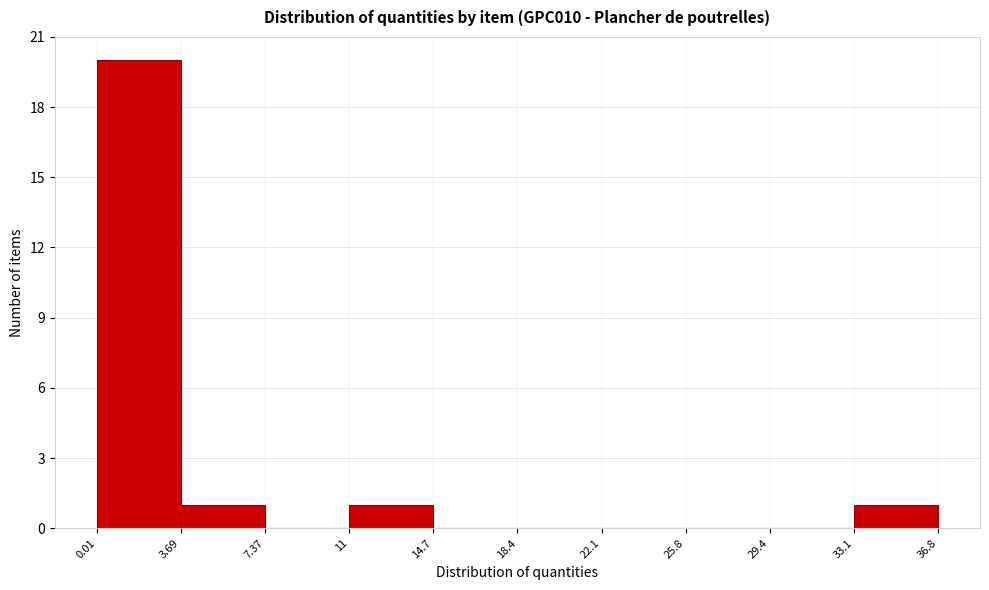

Reading left to right, list every bar in this chart as the range it spans on the x-axis followed by its height. The values are not printed on the chart, so give them approximately, as read against the axis.

0.01 to 3.69: 20
3.69 to 7.37: 1
7.37 to 11: 0
11 to 14.7: 1
14.7 to 18.4: 0
18.4 to 22.1: 0
22.1 to 25.8: 0
25.8 to 29.4: 0
29.4 to 33.1: 0
33.1 to 36.8: 1